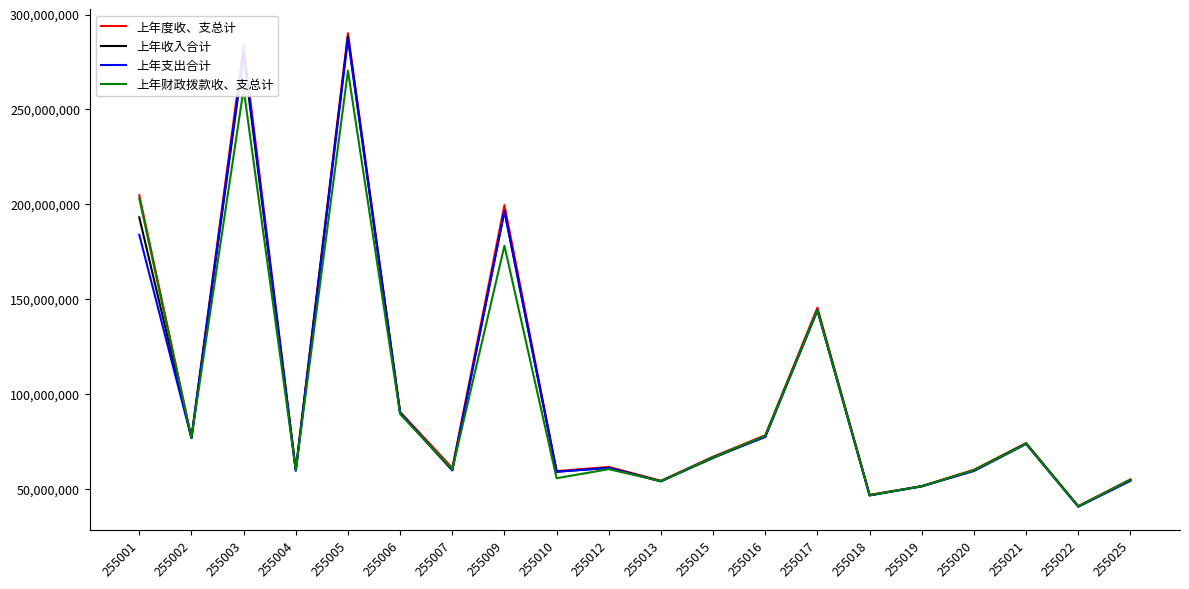

Between 255012 and 255025, which series saw the biggest shift?

上年支出合计